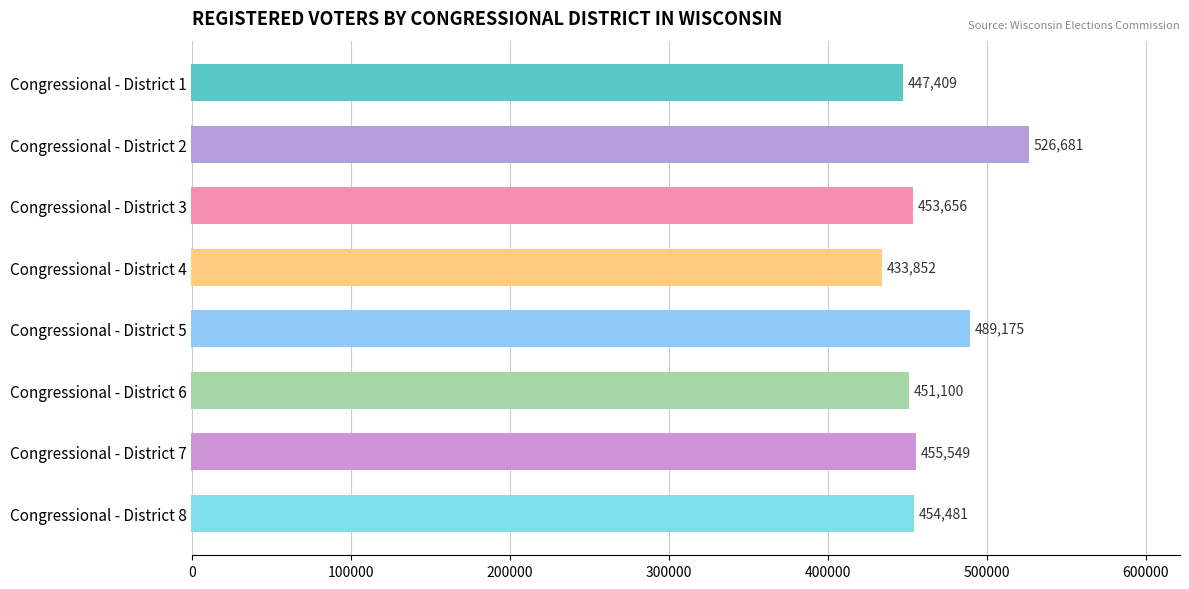

Rank the categories by value from highest to lowest.

Congressional - District 2, Congressional - District 5, Congressional - District 7, Congressional - District 8, Congressional - District 3, Congressional - District 6, Congressional - District 1, Congressional - District 4